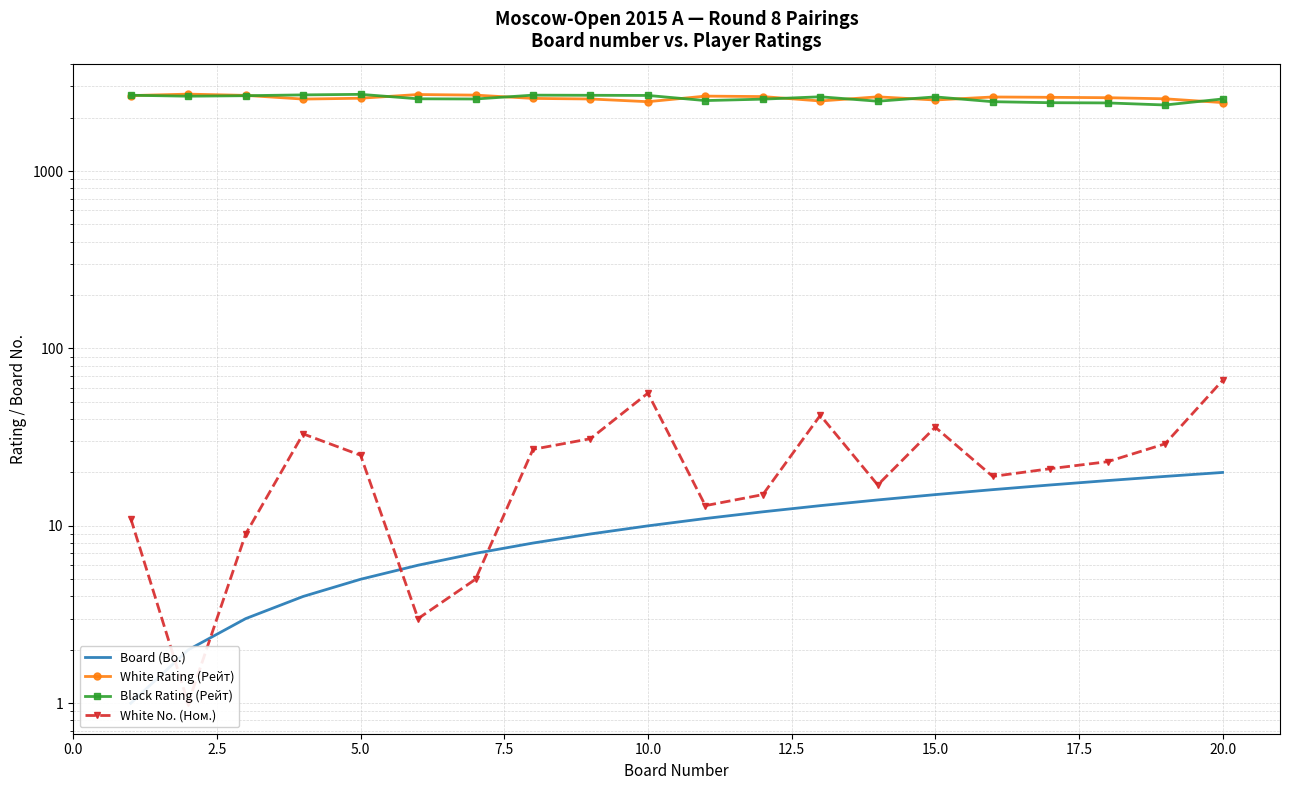

At how many categories does at least one series exceed 1409?

20